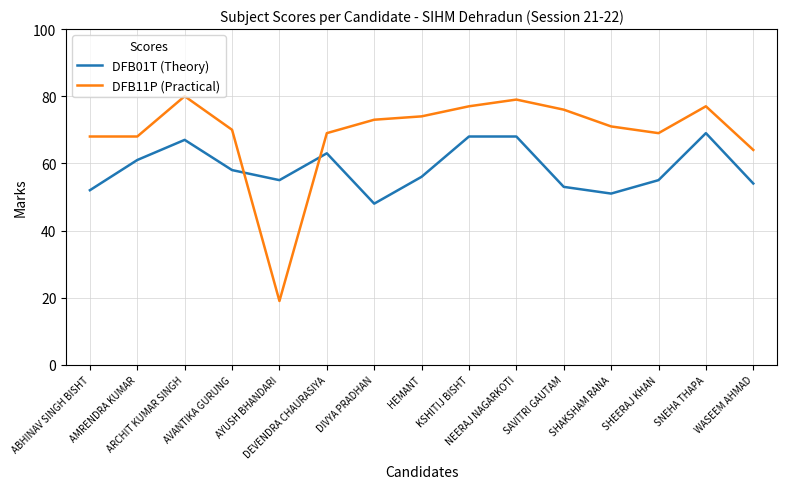

Where does the DFB11P (Practical) series first go above 71?

ARCHIT KUMAR SINGH